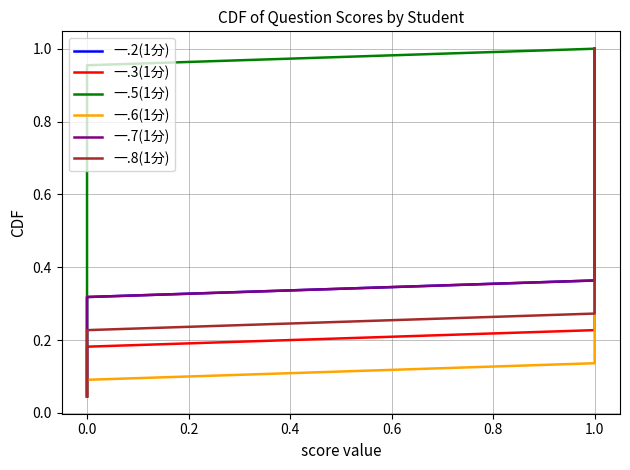

What is the sum of all 一.2(1分) values?

11.5